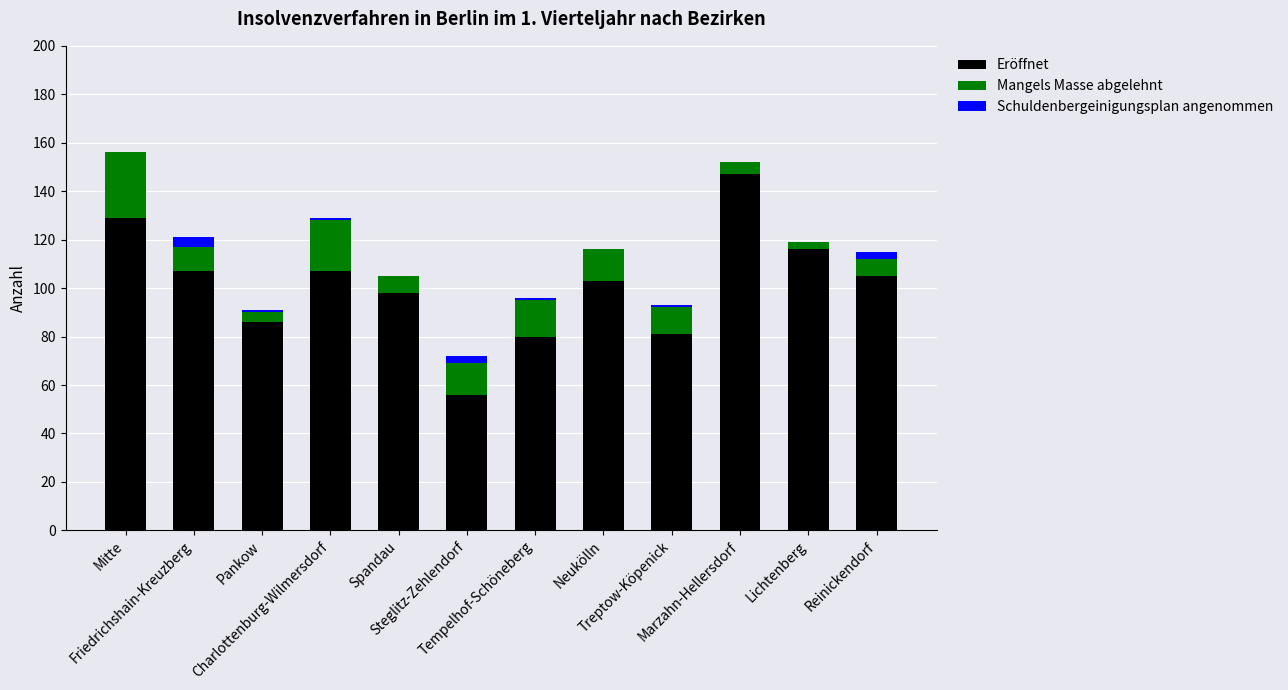

What is the highest value of the Eröffnet series?

147